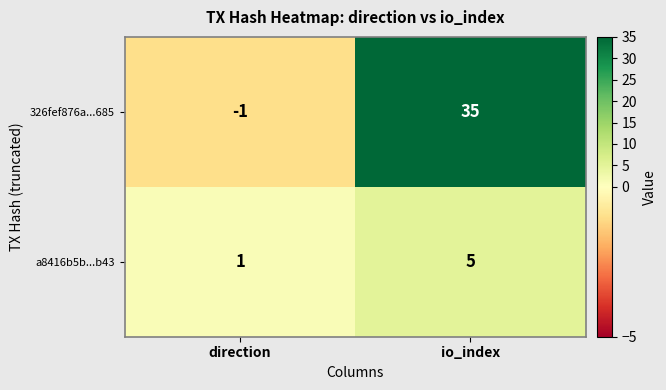

What is the sum of the 326fef876a...685 values at io_index and direction?

34